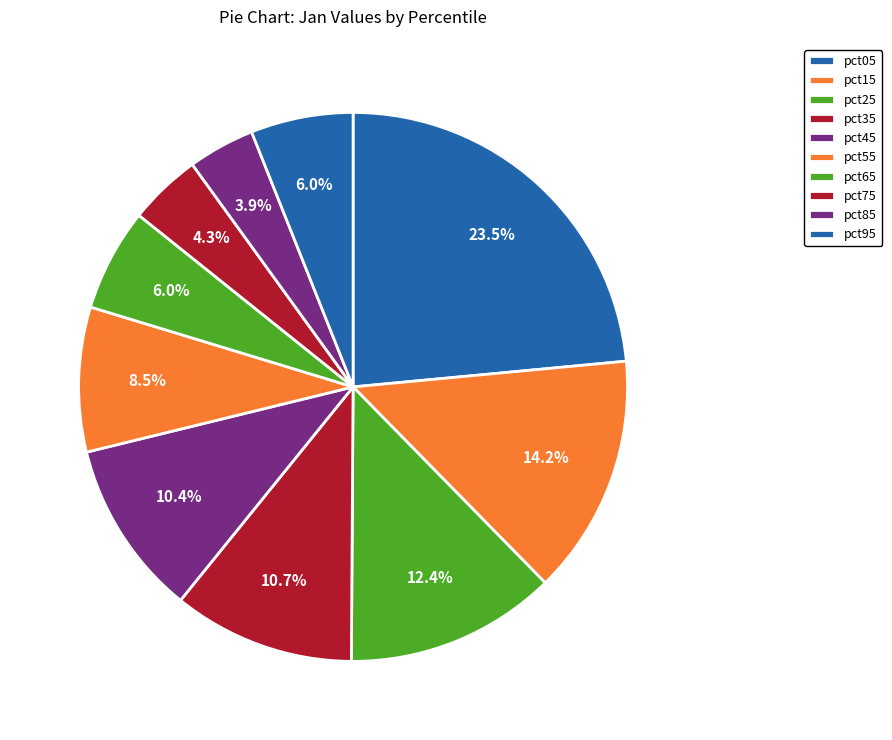

Between pct05 and pct45, which is larger?

pct05